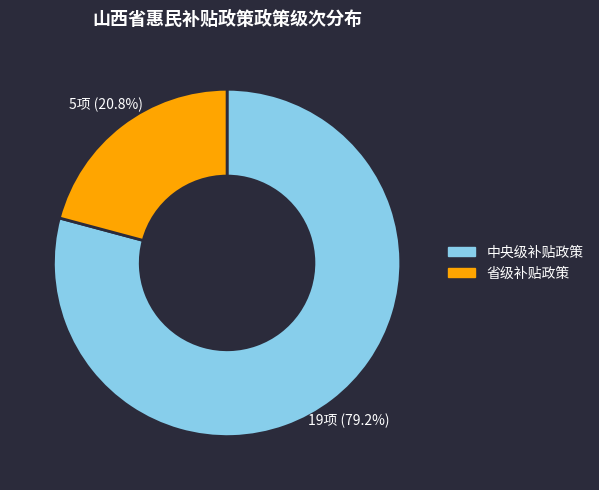

Does any single category account for the majority?

Yes